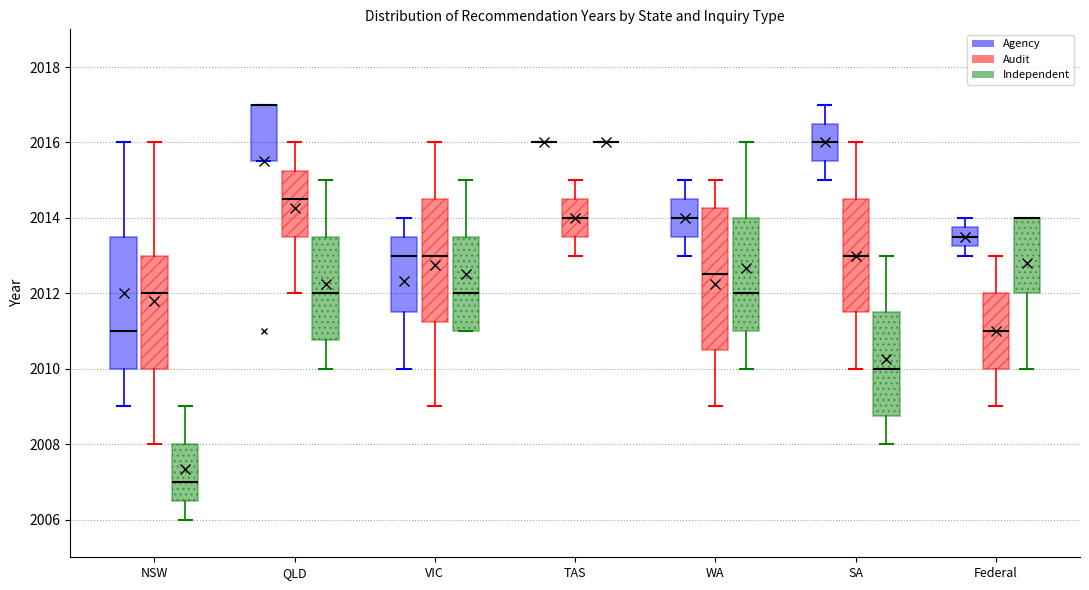

Reading left to right, read every box against the y-axis: the position of its median line, the range the box covers, and the ends of its whiskers. The values are not printed on the chart, so give them approximately, as read against the axis.

NSW (Agency): median 2011.0, box 2010.0 to 2013.6, whiskers 2009.0 to 2016.0
NSW (Audit): median 2012.0, box 2010.0 to 2013.0, whiskers 2008.0 to 2016.0
NSW (Independent): median 2007.0, box 2006.6 to 2008.0, whiskers 2006.0 to 2009.0
QLD (Agency): median 2017.0 (drawn on the box's upper edge), box 2015.6 to 2017.0, whiskers 2015.6 to 2017.0
QLD (Audit): median 2014.6, box 2013.6 to 2015.2, whiskers 2012.0 to 2016.0
QLD (Independent): median 2012.0, box 2010.8 to 2013.6, whiskers 2010.0 to 2015.0
VIC (Agency): median 2013.0, box 2011.6 to 2013.6, whiskers 2010.0 to 2014.0
VIC (Audit): median 2013.0, box 2011.2 to 2014.6, whiskers 2009.0 to 2016.0
VIC (Independent): median 2012.0, box 2011.0 to 2013.6, whiskers 2011.0 to 2015.0
TAS (Agency): box collapsed to a line at 2016.0, whiskers 2016.0 to 2016.0
TAS (Audit): median 2014.0, box 2013.6 to 2014.6, whiskers 2013.0 to 2015.0
TAS (Independent): box collapsed to a line at 2016.0, whiskers 2016.0 to 2016.0
WA (Agency): median 2014.0, box 2013.6 to 2014.6, whiskers 2013.0 to 2015.0
WA (Audit): median 2012.6, box 2010.6 to 2014.2, whiskers 2009.0 to 2015.0
WA (Independent): median 2012.0, box 2011.0 to 2014.0, whiskers 2010.0 to 2016.0
SA (Agency): median 2016.0, box 2015.6 to 2016.6, whiskers 2015.0 to 2017.0
SA (Audit): median 2013.0, box 2011.6 to 2014.6, whiskers 2010.0 to 2016.0
SA (Independent): median 2010.0, box 2008.8 to 2011.6, whiskers 2008.0 to 2013.0
Federal (Agency): median 2013.6, box 2013.2 to 2013.8, whiskers 2013.0 to 2014.0
Federal (Audit): median 2011.0, box 2010.0 to 2012.0, whiskers 2009.0 to 2013.0
Federal (Independent): median 2014.0 (drawn on the box's upper edge), box 2012.0 to 2014.0, whiskers 2010.0 to 2014.0